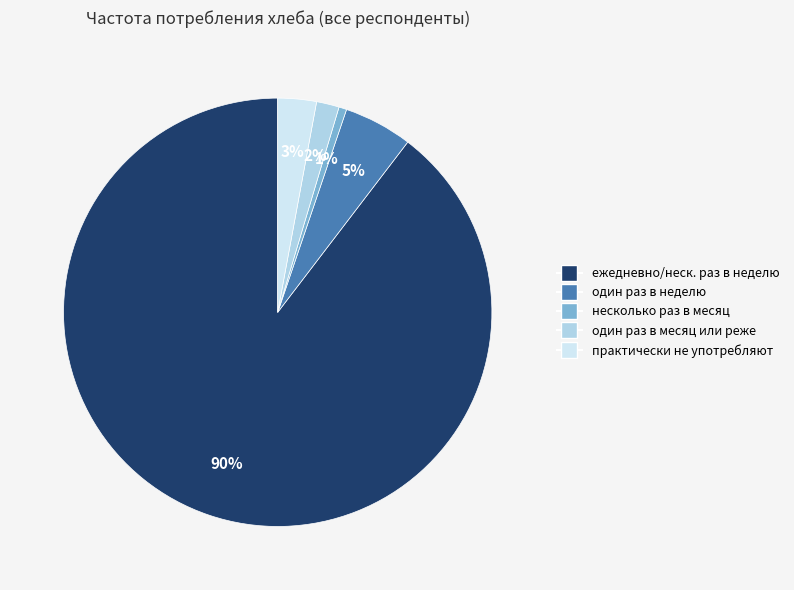

To the nearest percent, what is the difference between the один раз в неделю and практически не употребляют slice percentages?

2%